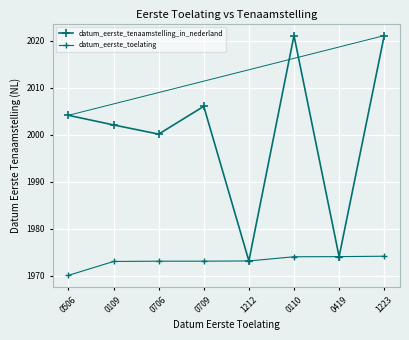

What is the label of the 2nd point from the right?

0419